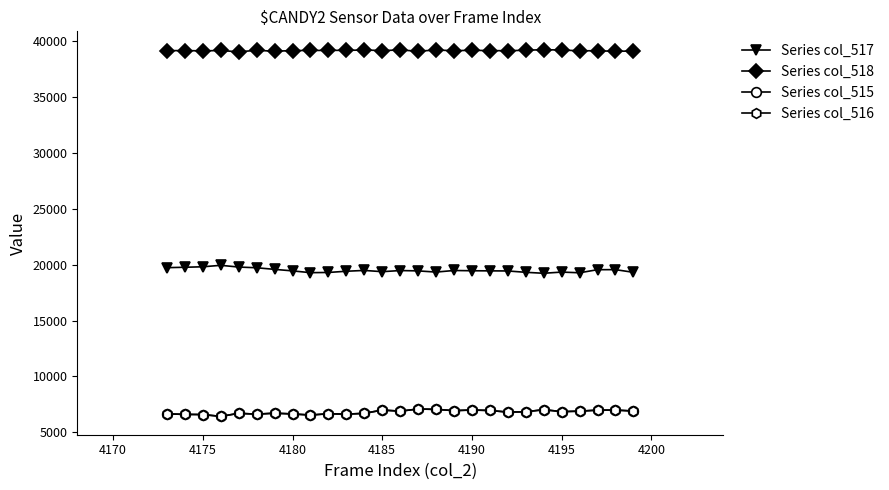

What are all the series names shown in the legend?

Series col_517, Series col_518, Series col_515, Series col_516